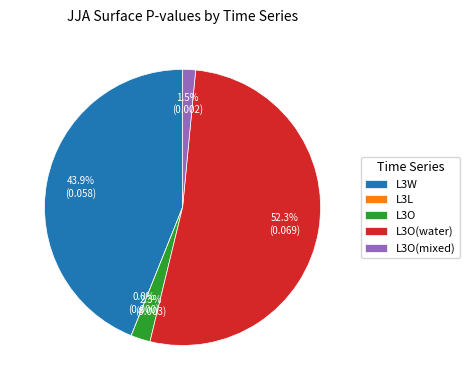

To the nearest percent, what is the difference between the L3O and L3O(mixed) slice percentages?

1%